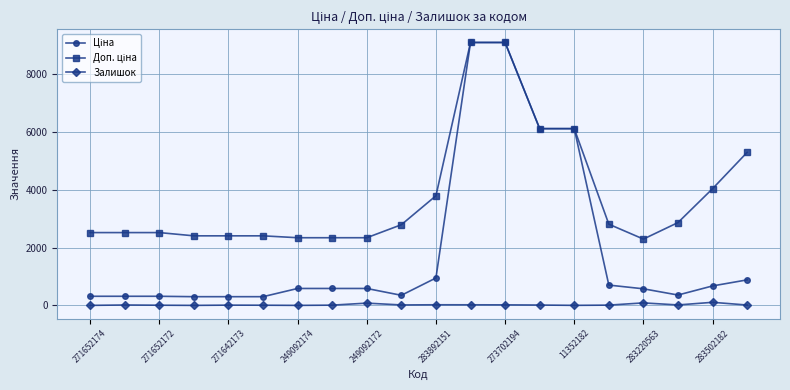

True or false: Залишок has more than 2 interior local peaks.

True